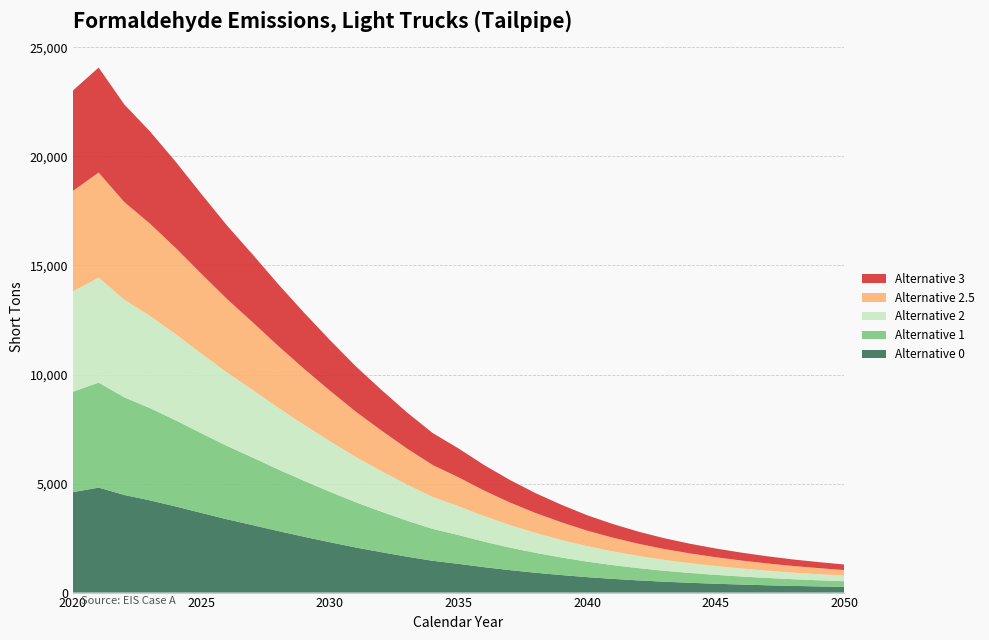

Reading left to right, extract all data points from this chart.

Alternative 0: 4604.5	4815.0	4476.6	4228.5	3949.2	3651.3	3359.6	3091.8	2818.0	2557.5	2308.5	2069.4	1852.9	1645.8	1457.4	1317.3	1165.5	1029.4	909.2	803.7	708.5	628.5	558.8	499.1	449.2	406.2	368.8	336.0	307.5	283.6	262.0
Alternative 1: 4604.5	4815.0	4476.6	4228.7	3950.2	3653.7	3362.8	3095.5	2821.9	2561.7	2312.9	2073.9	1857.5	1650.4	1461.6	1321.7	1169.5	1033.2	912.7	807.0	711.5	631.4	561.4	501.7	451.2	407.5	369.5	335.9	306.4	281.8	259.3
Alternative 2: 4604.5	4815.0	4476.6	4228.9	3950.8	3654.7	3365.3	3099.3	2826.0	2565.9	2316.8	2077.5	1860.6	1653.1	1463.9	1323.5	1170.9	1034.2	913.4	807.3	711.2	630.5	560.1	500.0	449.4	405.5	367.6	333.9	304.4	279.7	257.4
Alternative 2.5: 4604.5	4815.0	4476.6	4229.1	3951.5	3655.9	3366.8	3101.3	2828.0	2567.9	2318.4	2078.7	1861.4	1653.5	1464.0	1322.8	1169.9	1032.8	911.7	805.3	709.0	628.2	557.7	497.4	446.7	402.6	364.6	331.1	301.8	277.2	254.9
Alternative 3: 4604.5	4815.0	4476.6	4229.2	3952.3	3657.8	3369.7	3104.6	2831.4	2571.1	2321.4	2081.4	1863.8	1655.6	1465.5	1323.9	1170.5	1033.1	911.6	804.8	708.1	627.0	556.3	495.7	445.0	401.1	363.2	330.0	300.9	276.6	254.7